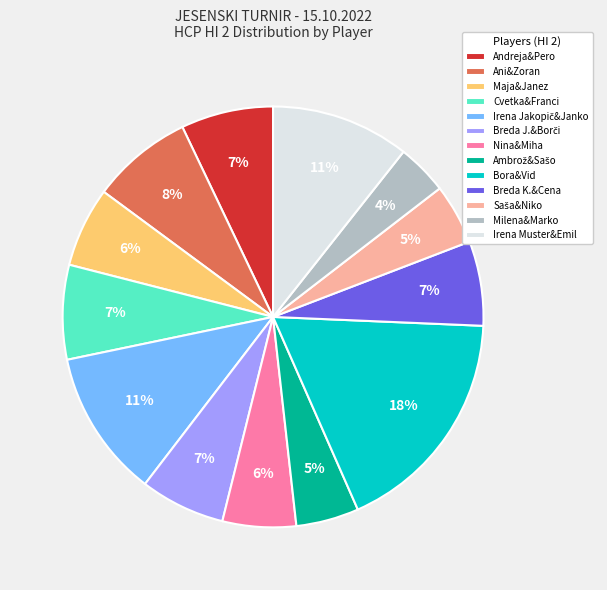

How many slices are in this pie chart?

13